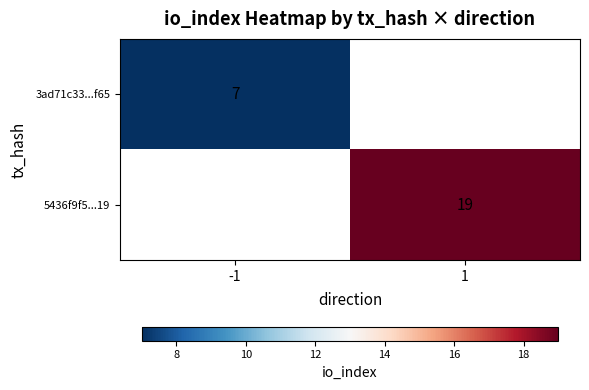

True or false: 5436f9f5...19 has a value of 28 at 1.

False